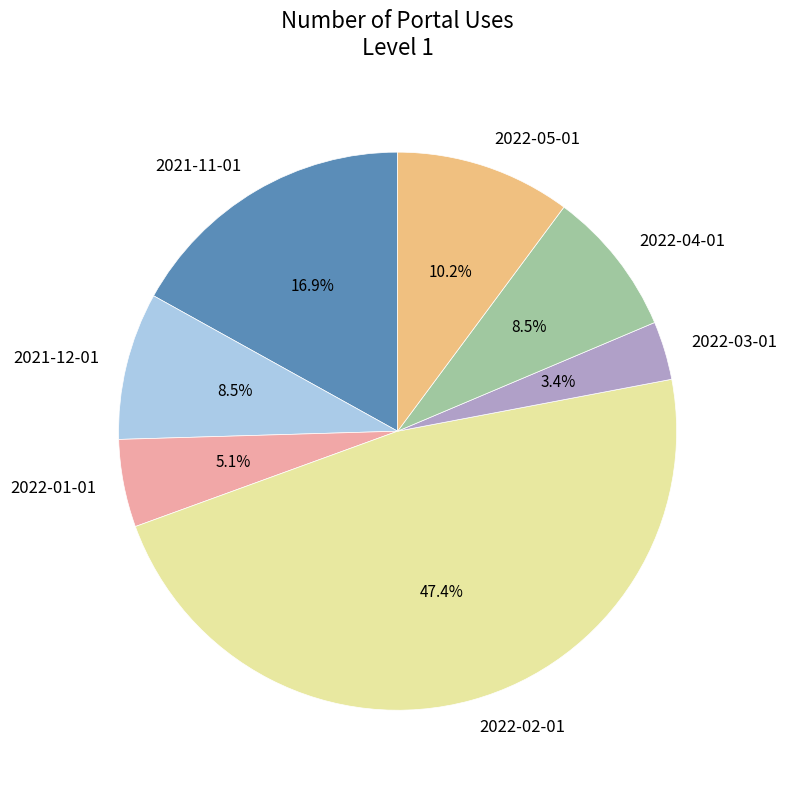

How many segments does this pie chart have?

7